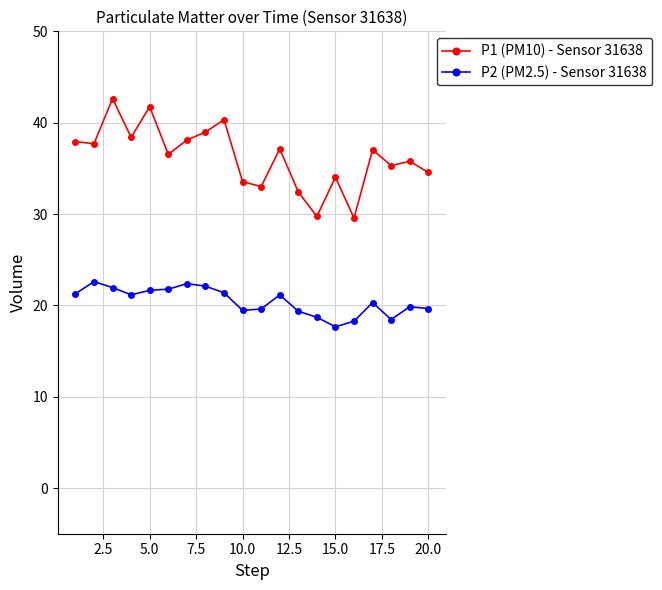

How many data points does each series have?

20